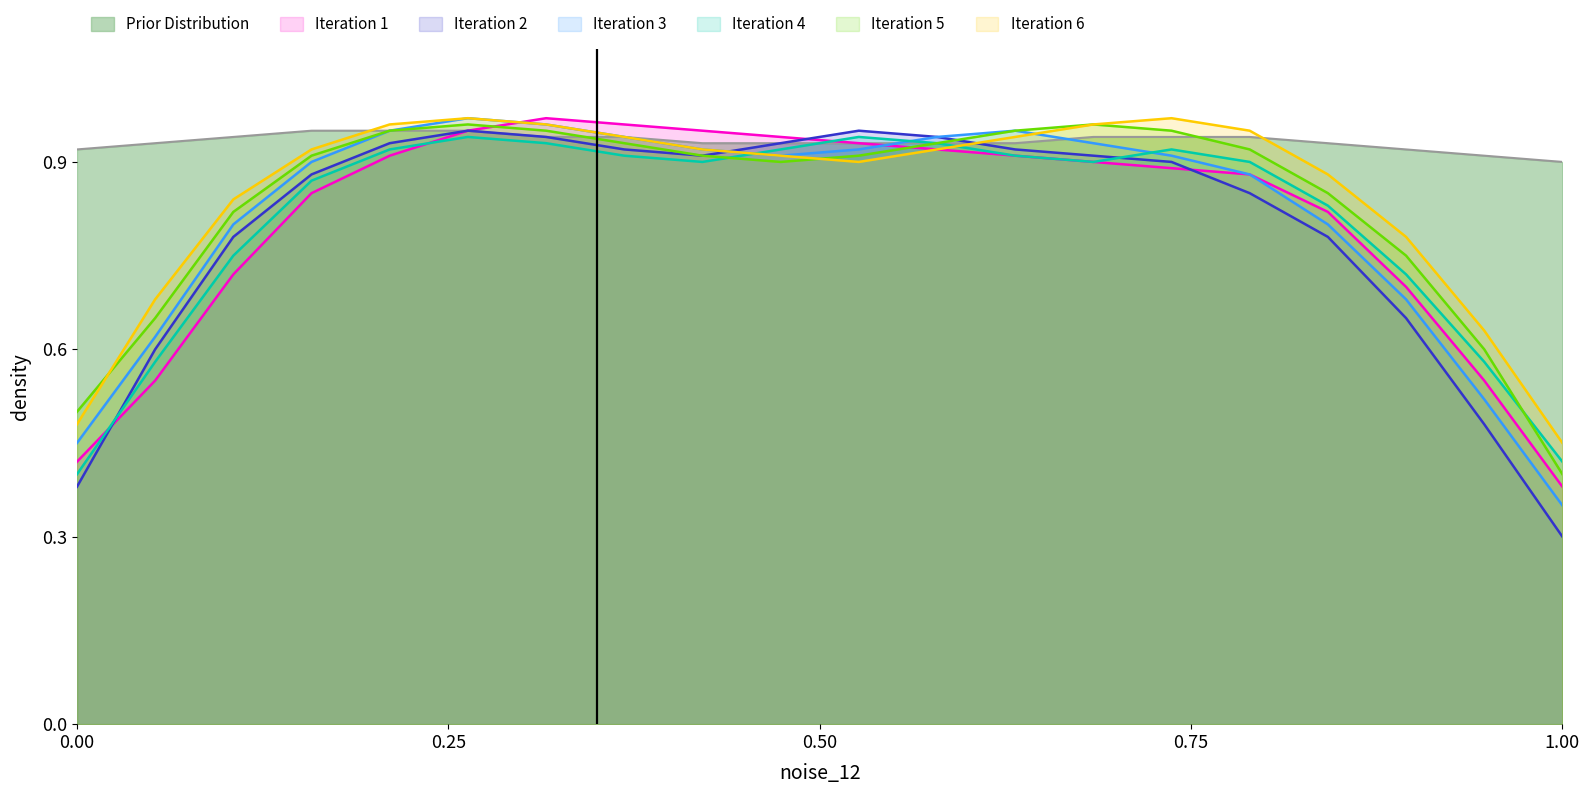

At which label is Iteration 6 closest to 0?

1.00